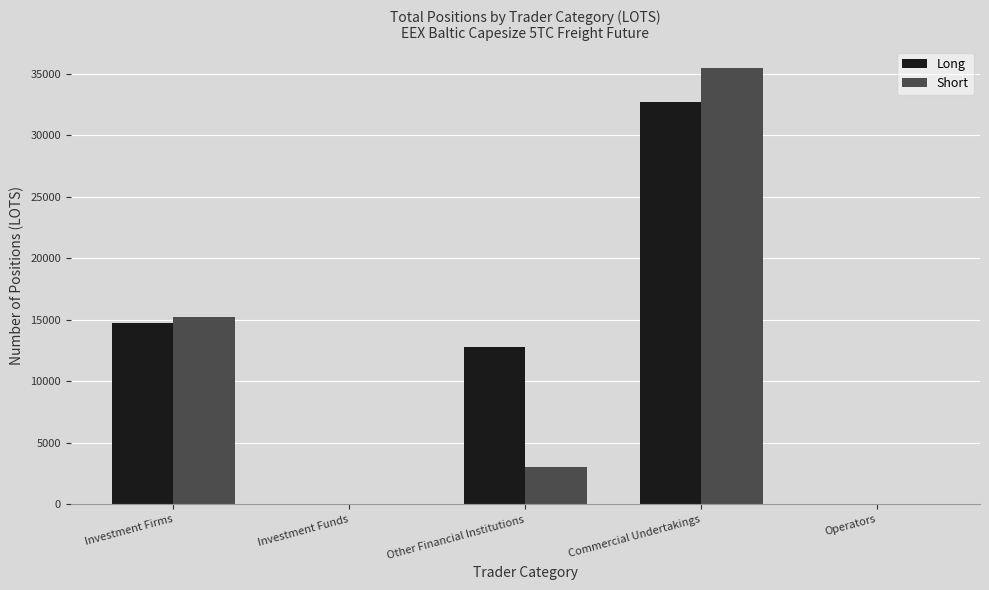

What is the highest value of the Short series?

35480.0